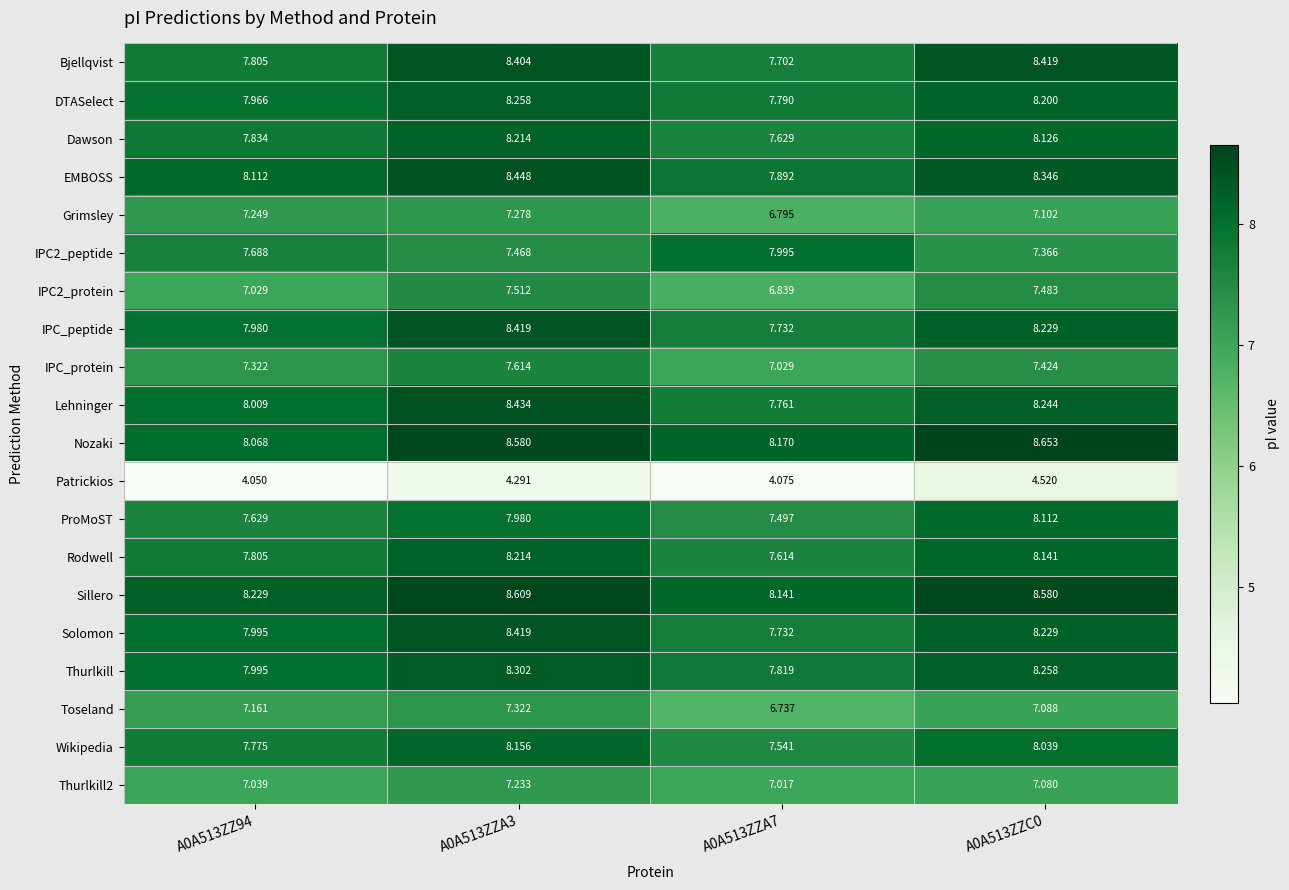

Which series has the largest range (max minus min)?

Bjellqvist